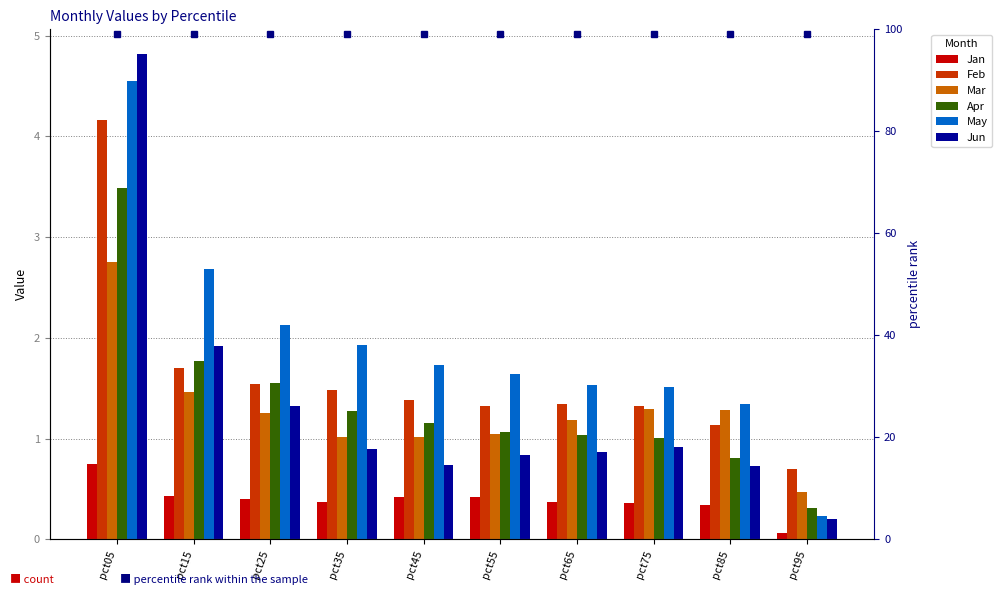

The May series shows 0.3 at pct95. True or false?

False